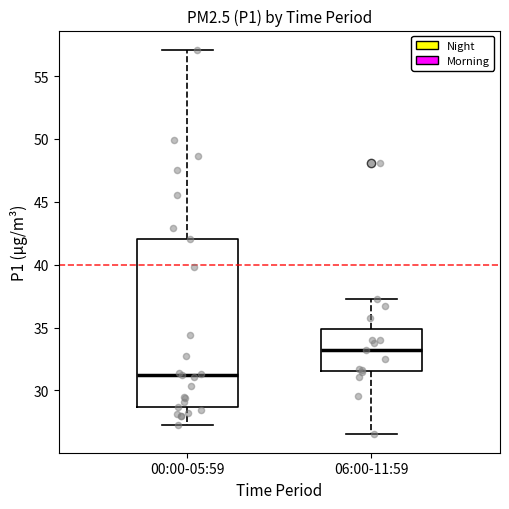

Where is the lower edge of the box for 06:00-11:59 on the y-axis? The values are not printed on the chart, so give them approximately, as read against the axis.

31.5